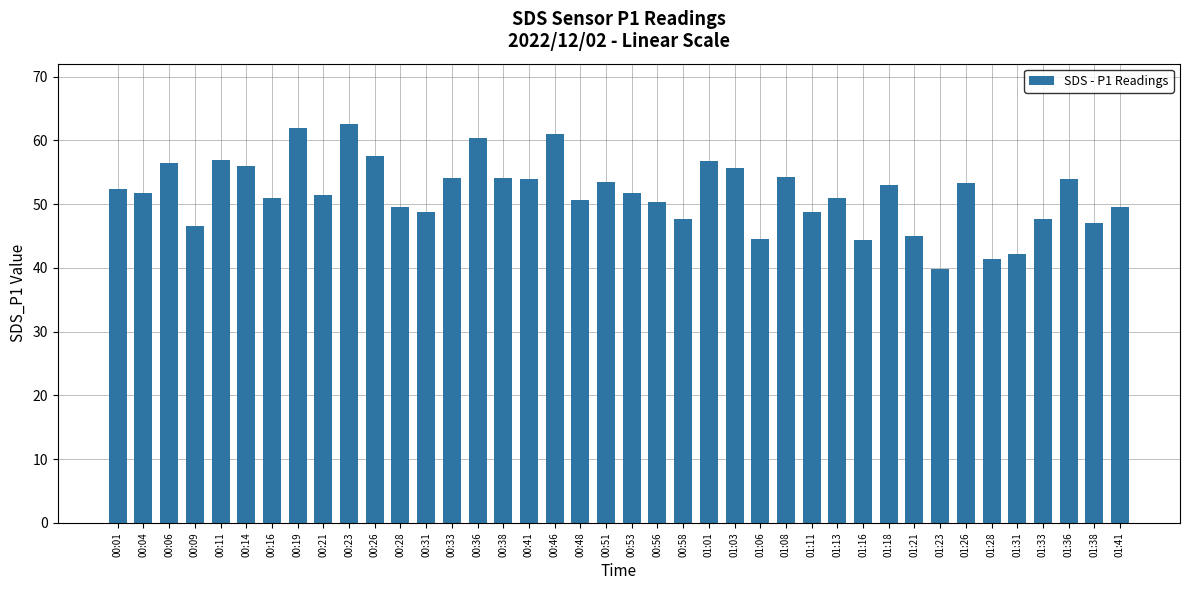

What is the ratio of the value at 01:21 to the value at 00:38?

0.8